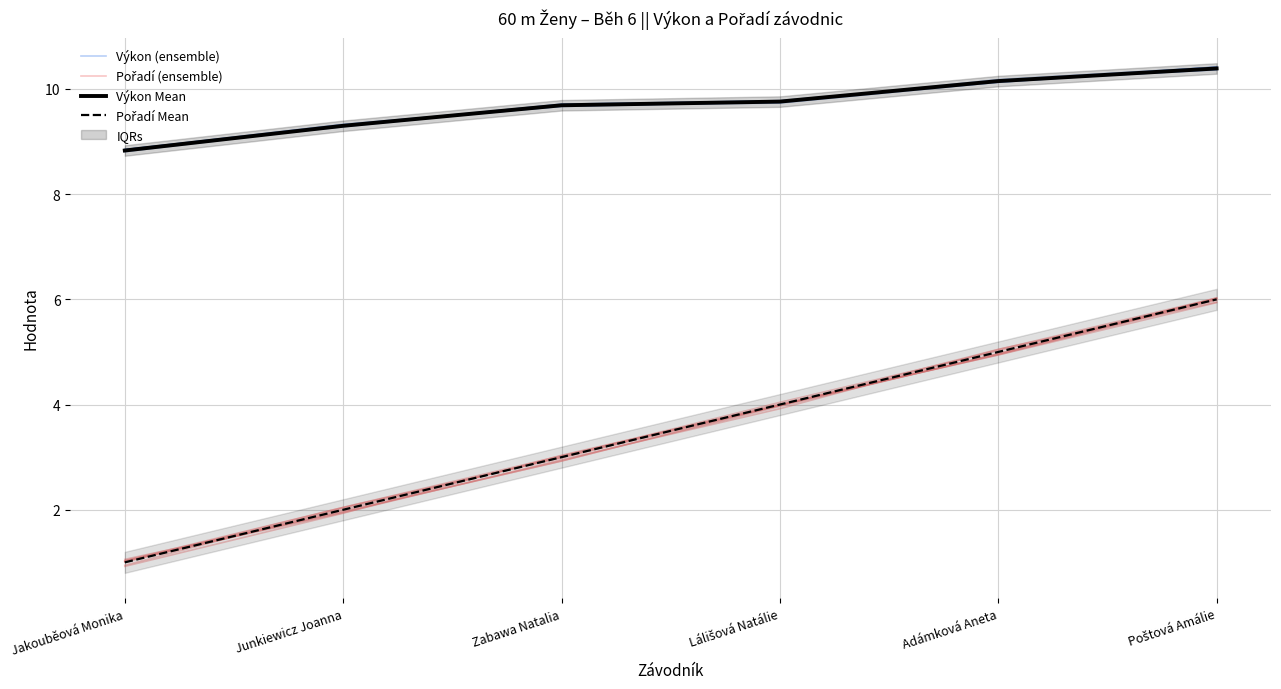

True or false: Výkon Mean has more than 1 points higher than both neighbors.

False